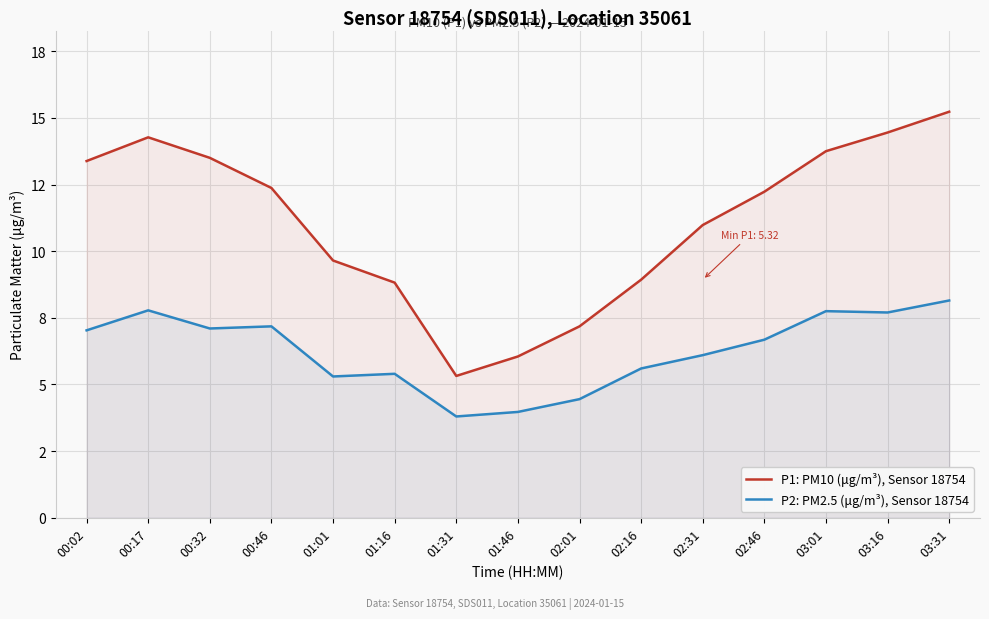

Reading left to right, list all the values displayed in this chart.

P1: PM10 (μg/m³), Sensor 18754: 00:02=13.4	00:17=14.3	00:32=13.5	00:46=12.4	01:01=9.7	01:16=8.8	01:31=5.3	01:46=6.0	02:01=7.2	02:16=8.9	02:31=11.0	02:46=12.2	03:01=13.8	03:16=14.4	03:31=15.2
P2: PM2.5 (μg/m³), Sensor 18754: 00:02=7.0	00:17=7.8	00:32=7.1	00:46=7.2	01:01=5.3	01:16=5.4	01:31=3.8	01:46=4.0	02:01=4.5	02:16=5.6	02:31=6.1	02:46=6.7	03:01=7.8	03:16=7.7	03:31=8.2